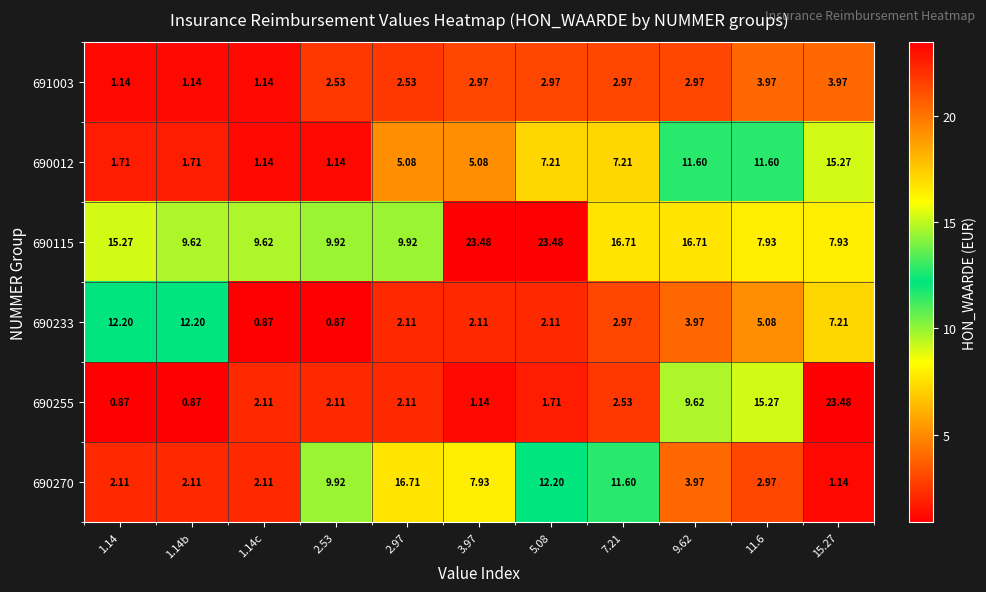

Is the value of 690115 at 1.14 greater than the value of 691003 at 1.14b?

Yes